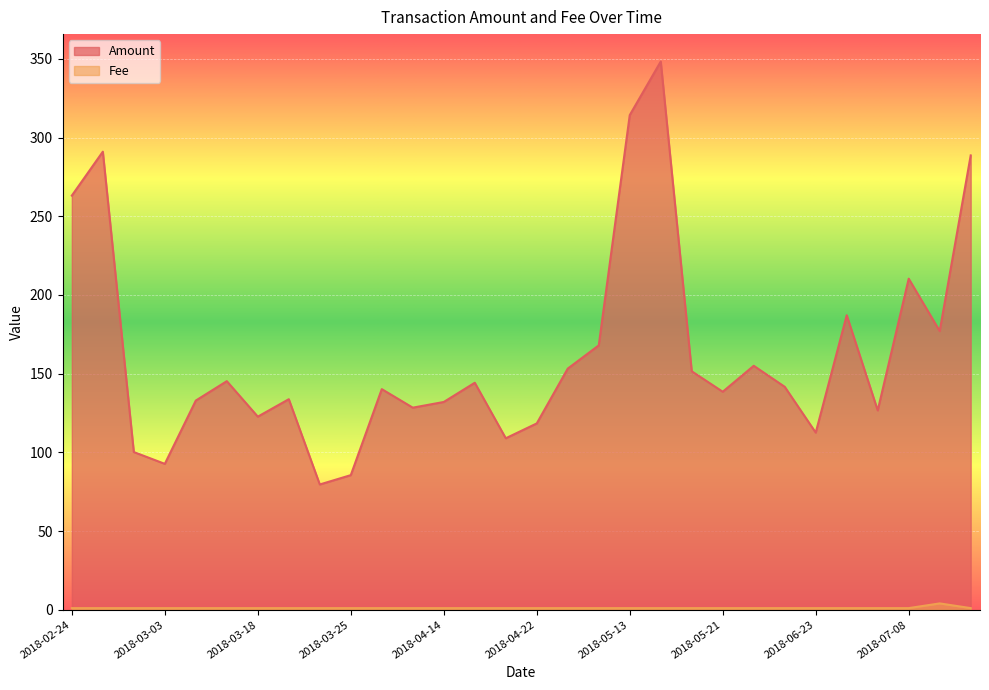

What is the average value of the Fee series?

1.1